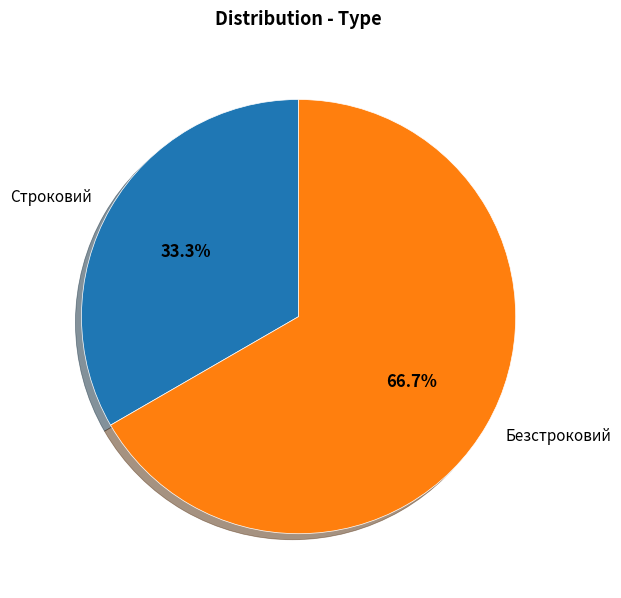

Is the sum of Строковий and Безстроковий greater than half?

Yes